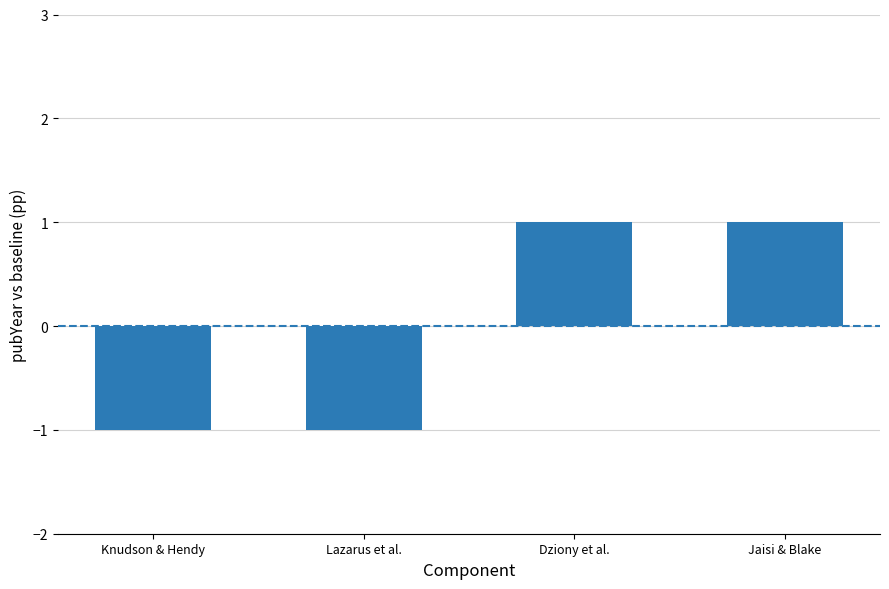

Is it true that the value at Lazarus et al. is 0?

False